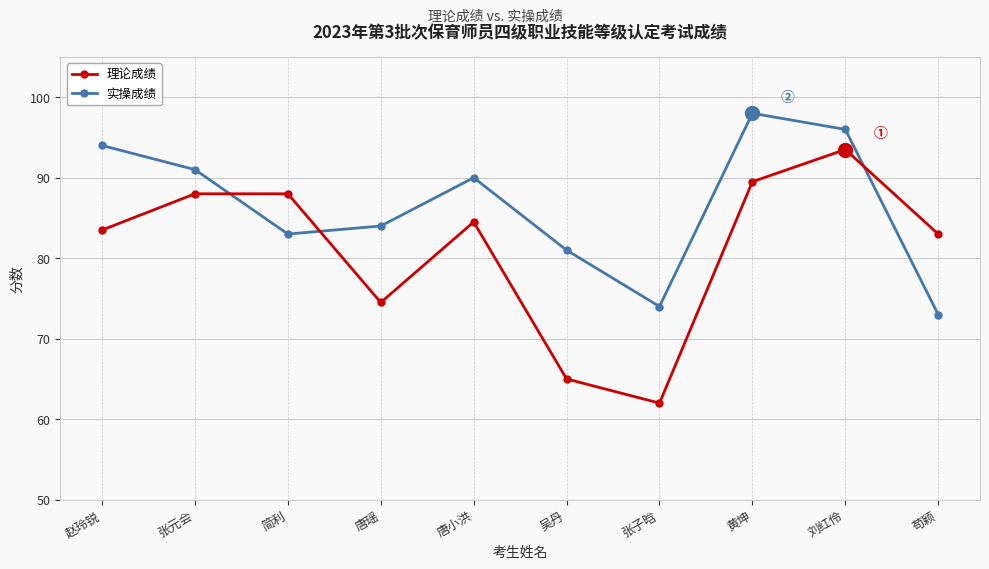

What position from the left is 简利?

3